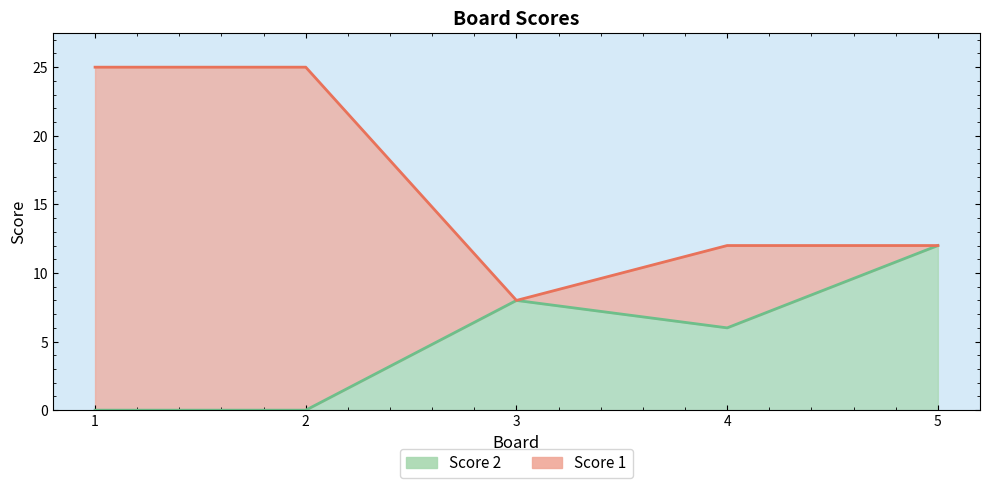

Which series has the largest range (max minus min)?

Score 1